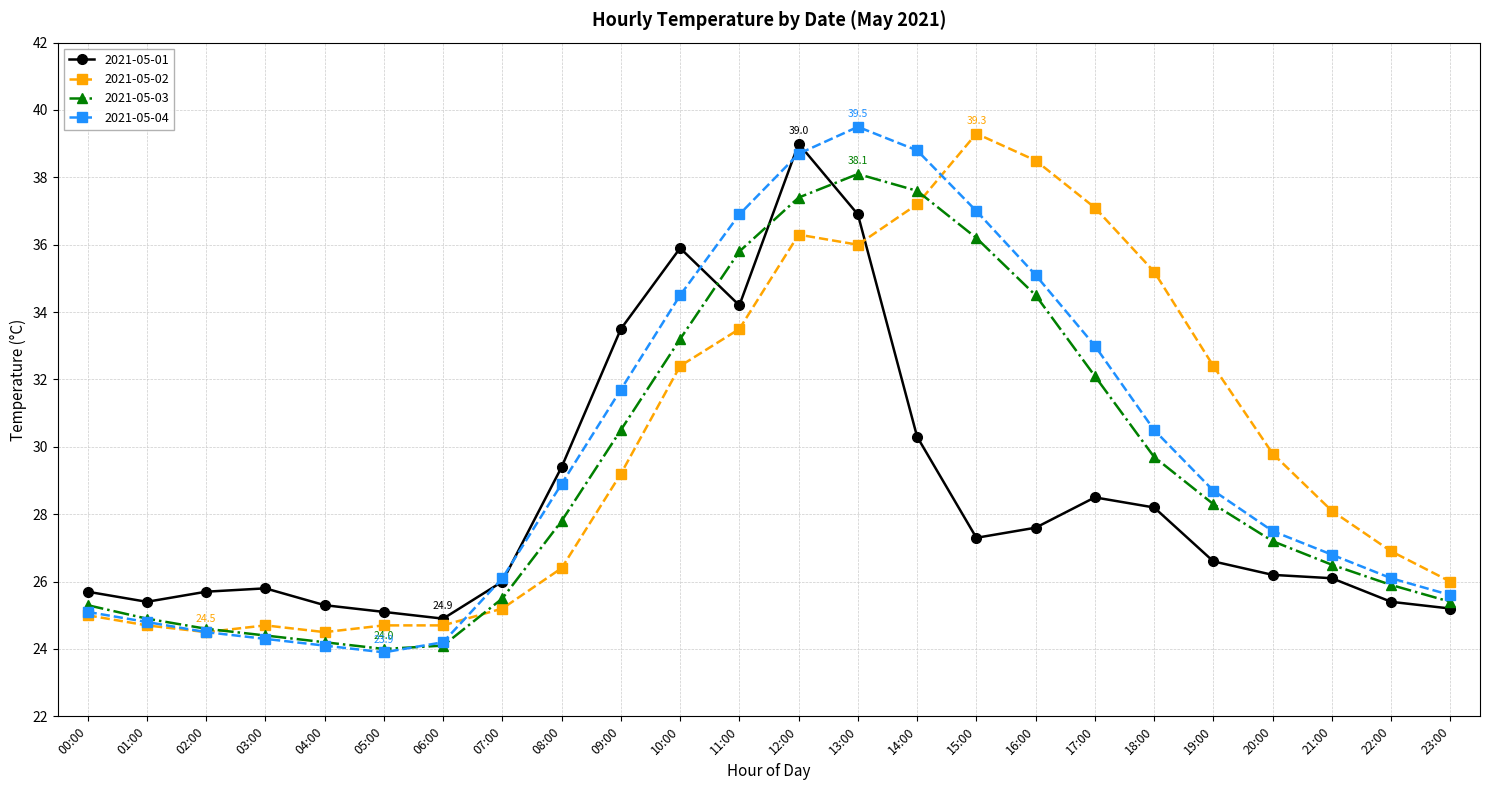

Is this an area chart (filled region under the line)?

No